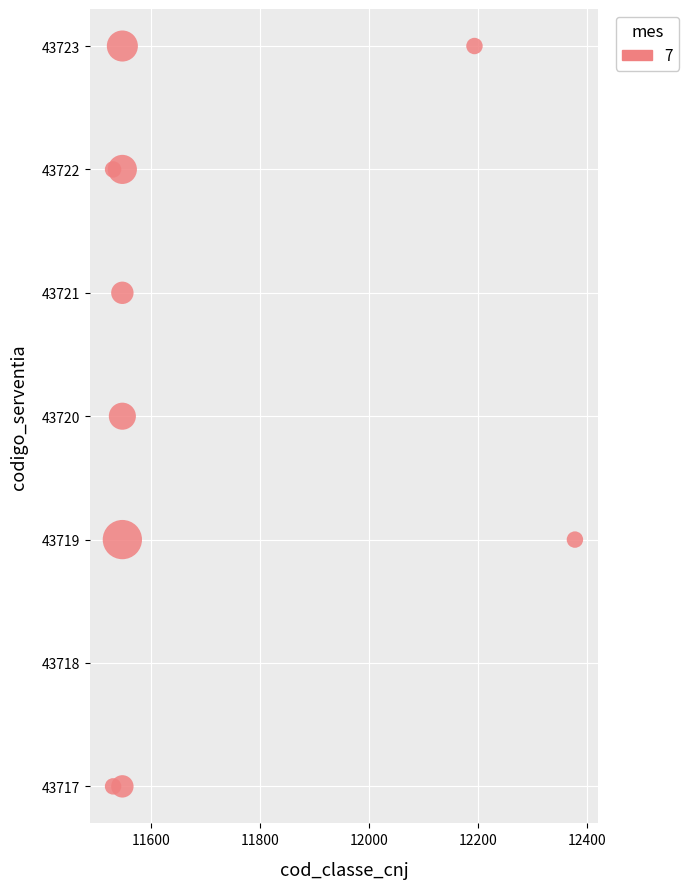

What is the range of X values (max minus min)?

846